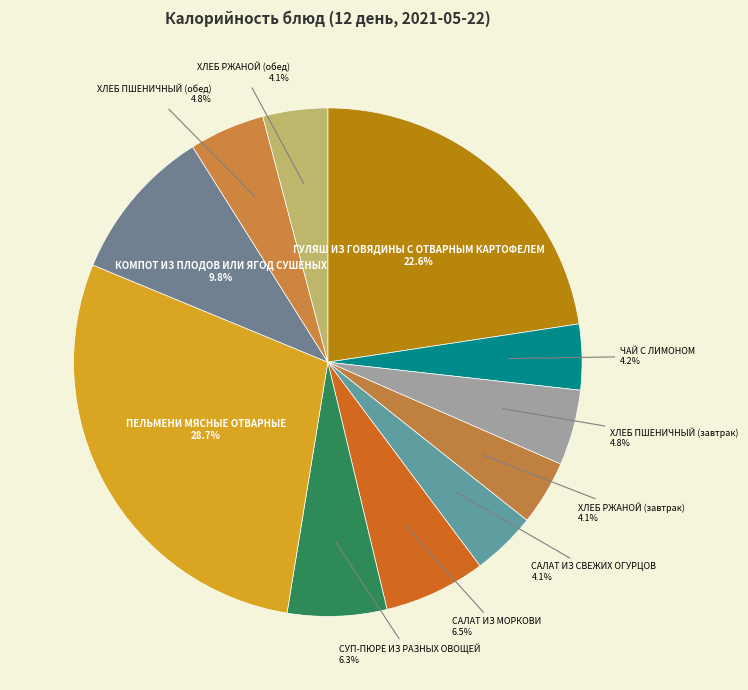

What is the largest slice in the pie chart?

ПЕЛЬМЕНИ МЯСНЫЕ ОТВАРНЫЕ